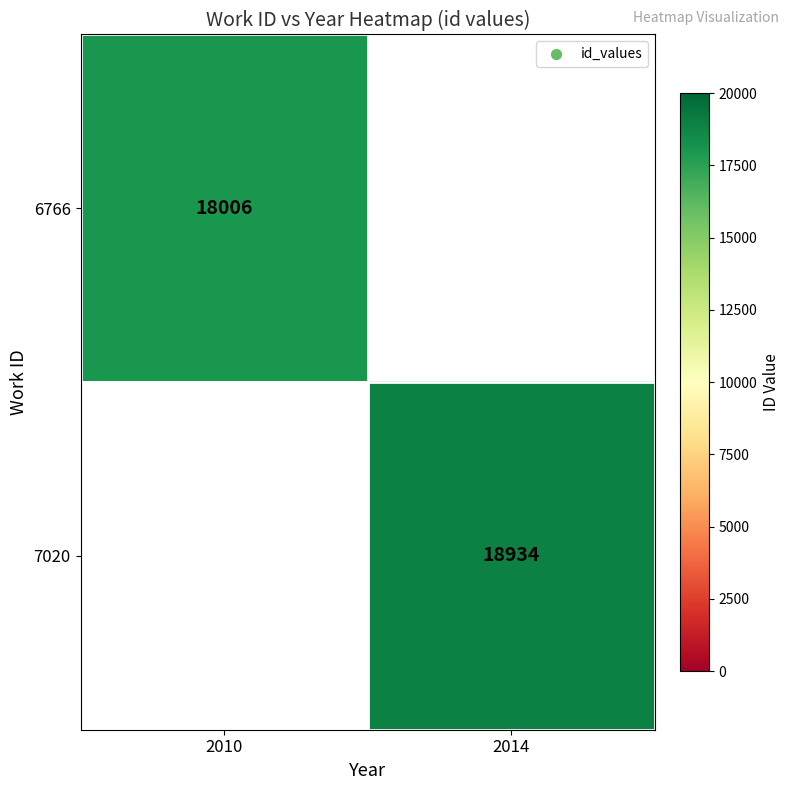

The value of 6766 at 2010 is 8072. True or false?

False